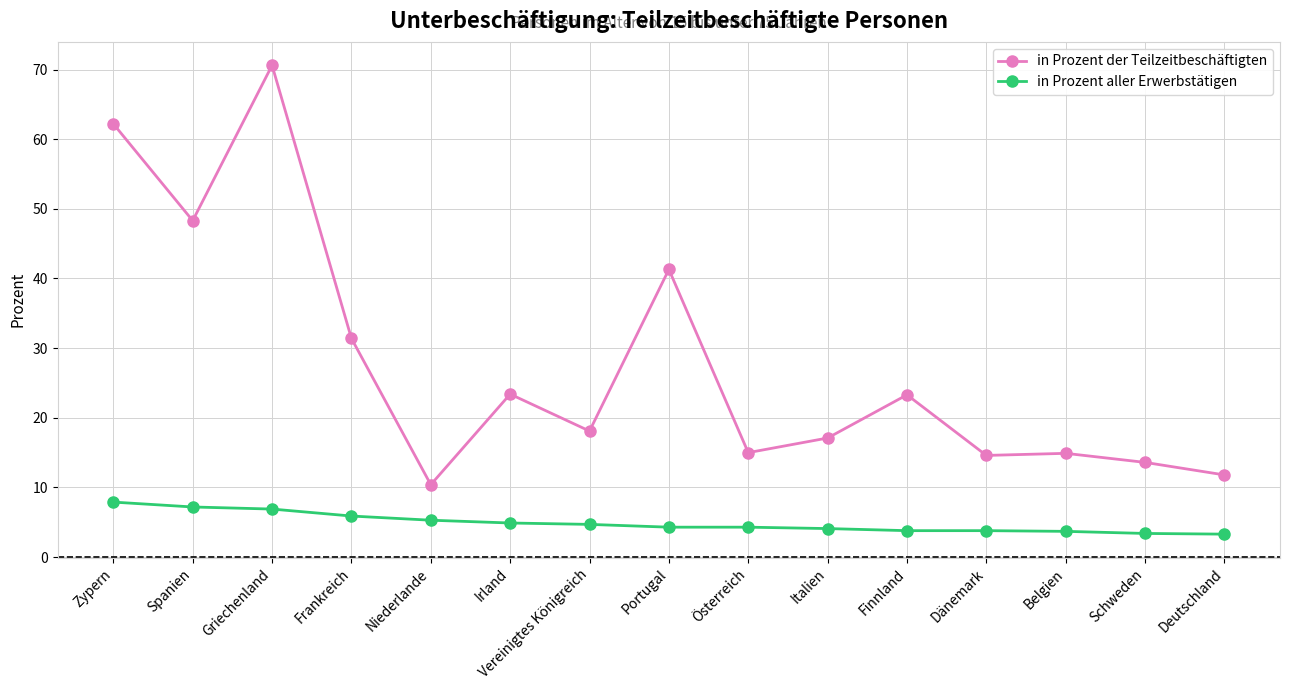

Is the value of in Prozent aller Erwerbstätigen at Vereinigtes Königreich greater than the value of in Prozent der Teilzeitbeschäftigten at Dänemark?

No